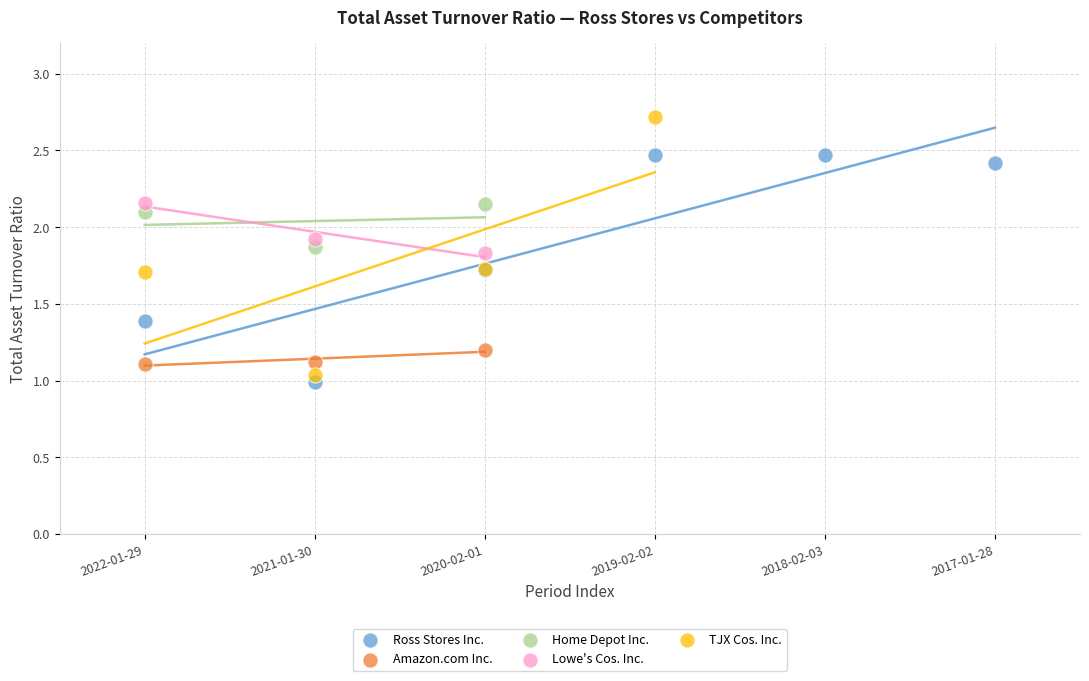

Which series reaches the maximum Y coordinate?

TJX Cos. Inc.